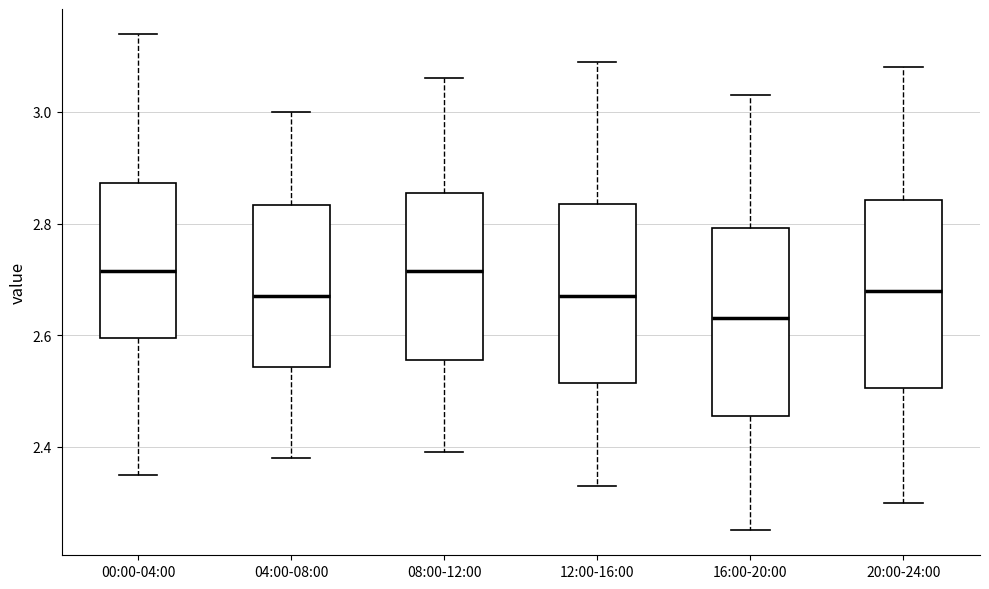

Which box's median line is the lowest?

16:00-20:00